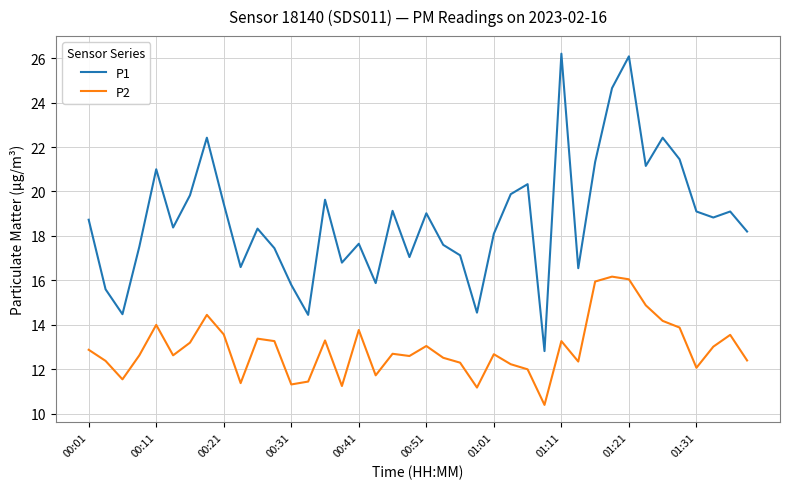

What is the difference between the maximum and minimum values in the P2 series?

5.8